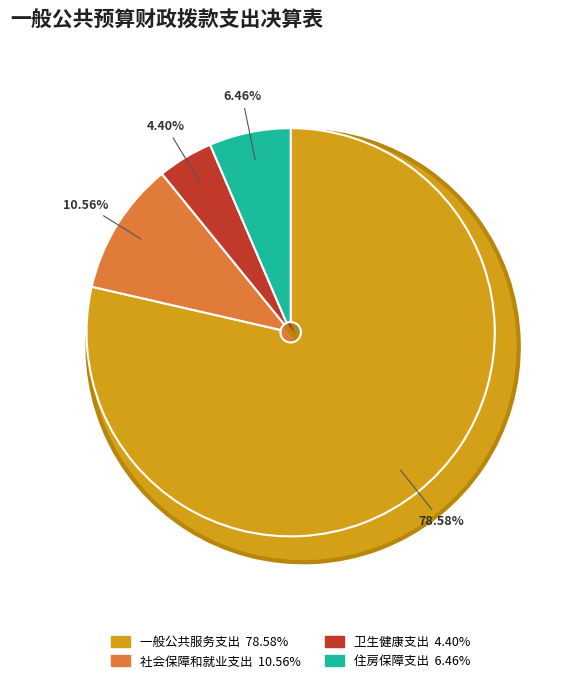

To the nearest percent, what portion does 社会保障和就业支出 represent?

11%